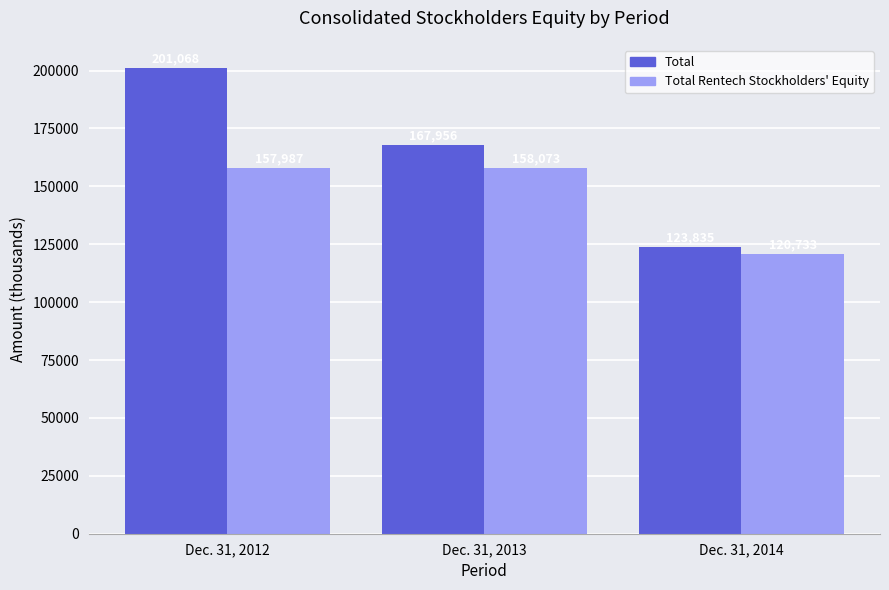

What is the maximum value shown in the chart?

201068